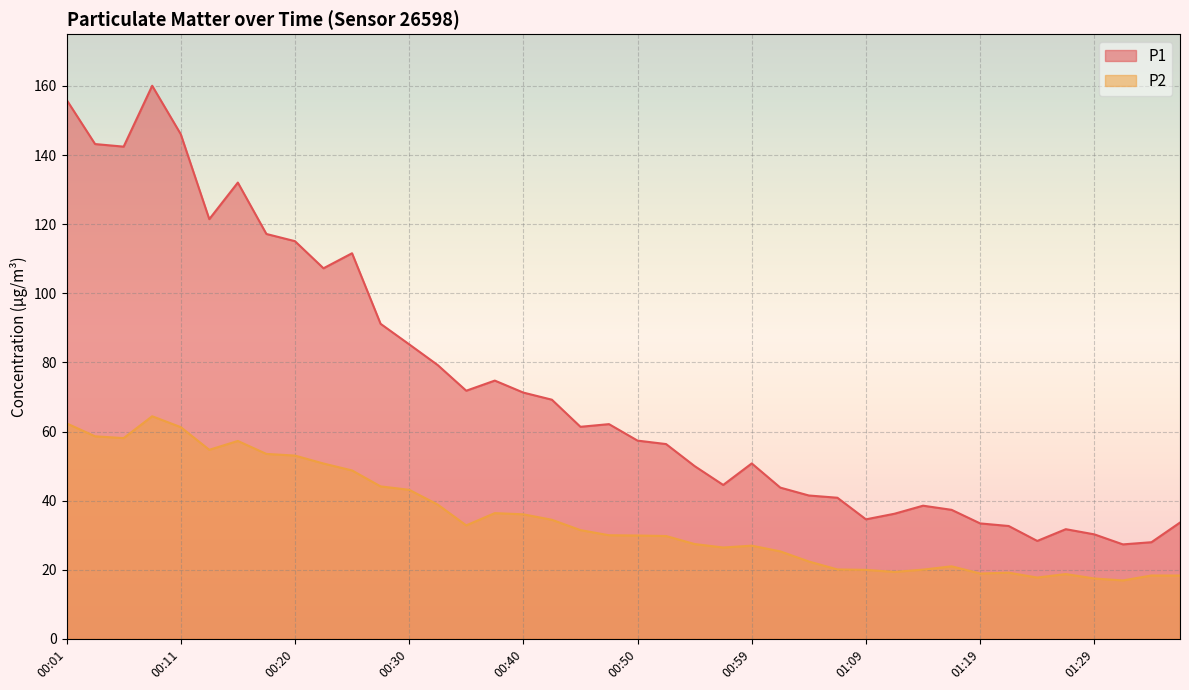

The P1 series shows 45.3 at 01:34. True or false?

False